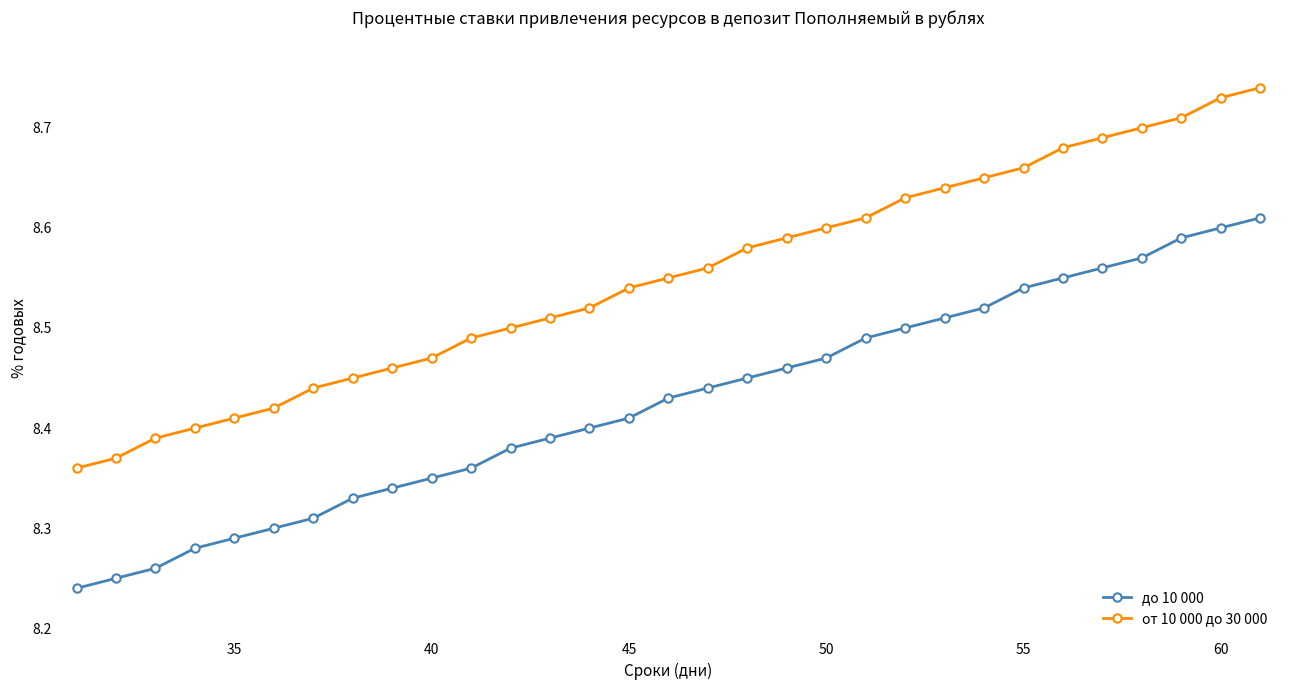

Count the до 10 000 values in the range 8 to 9.

31